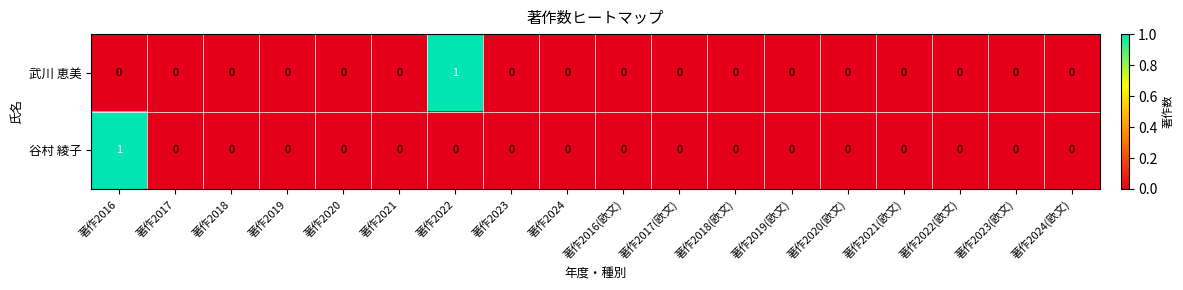

Between 著作2017 and 著作2022, which series saw the biggest shift?

武川 恵美